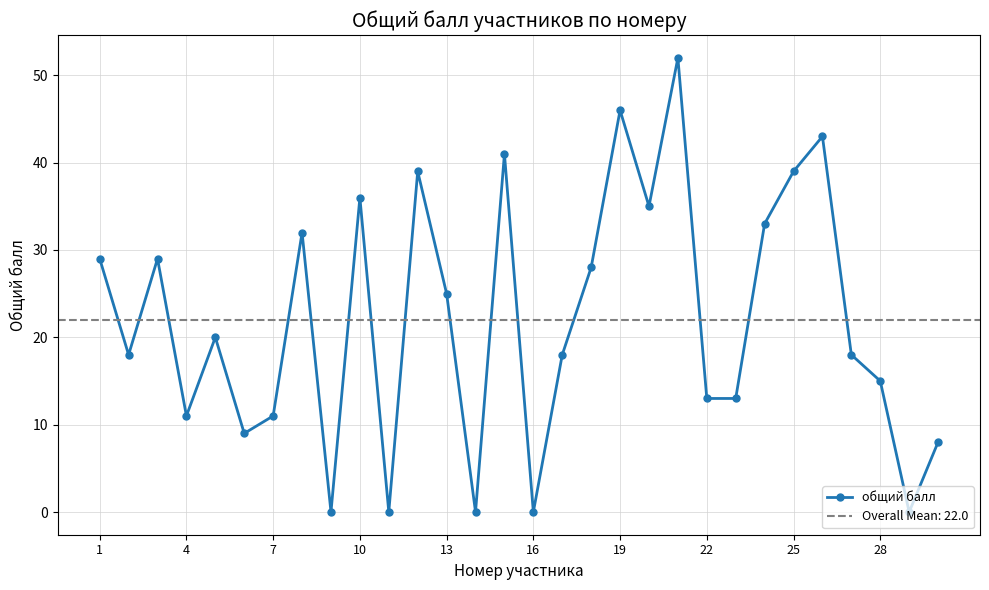

True or false: общий балл has a value of 46 at 19.

True